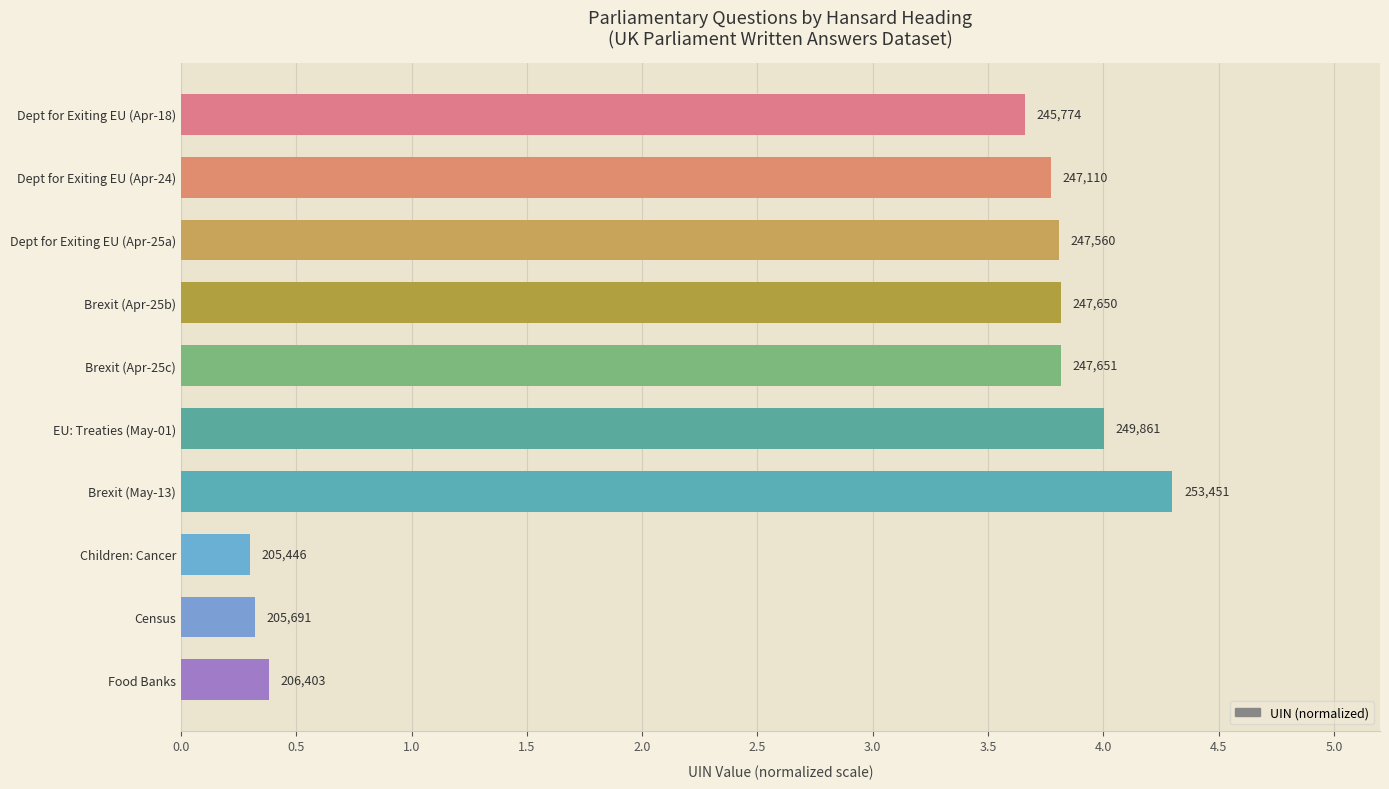

Are the bars horizontal?

Yes